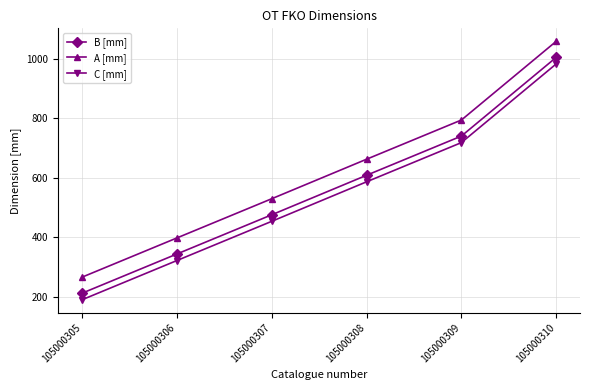

True or false: B [mm] and C [mm] cross at least once.

False